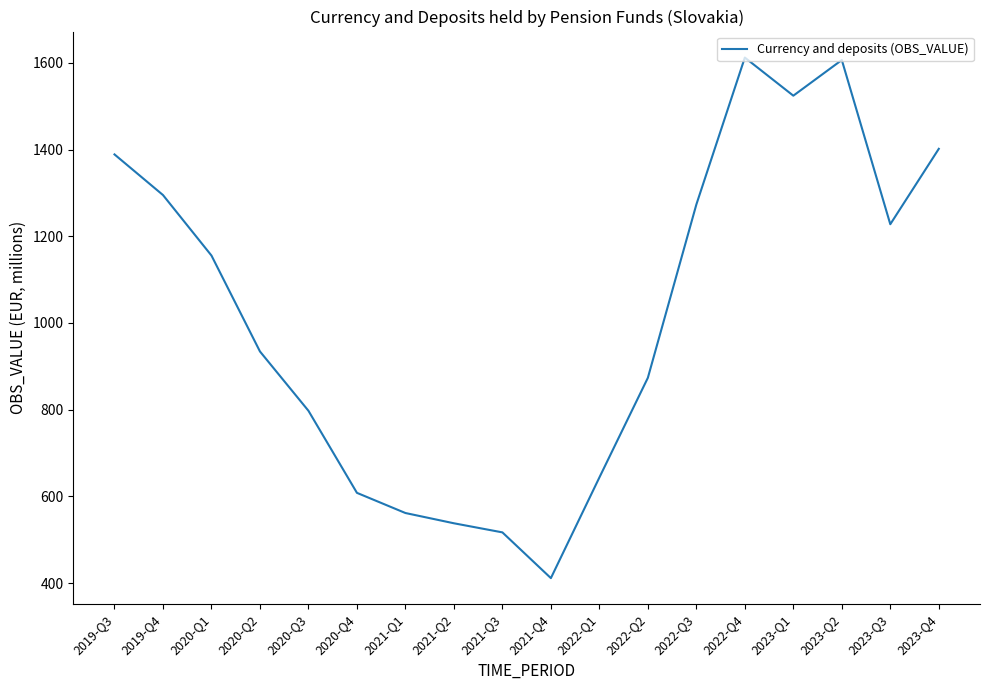

Reading right to left, transcribe all the data shown in this chart.

1401.6	1227.7	1606.4	1524.1	1612.0	1273.1	873.4	643.5	411.4	516.9	537.9	561.6	608.1	797.4	934.2	1155.4	1295.0	1388.7